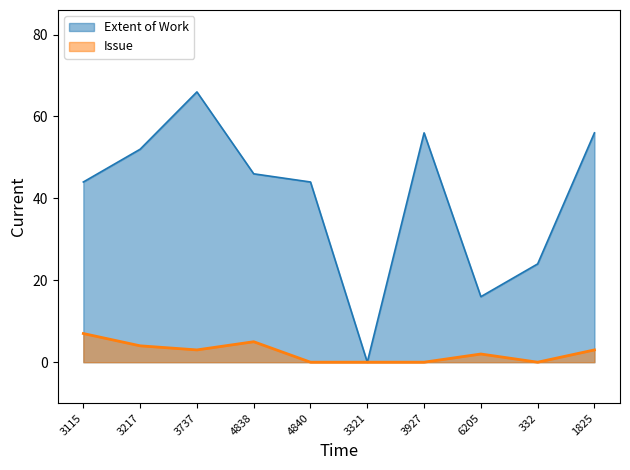

What is the value of the Extent of Work point at the 9th from the left?

24